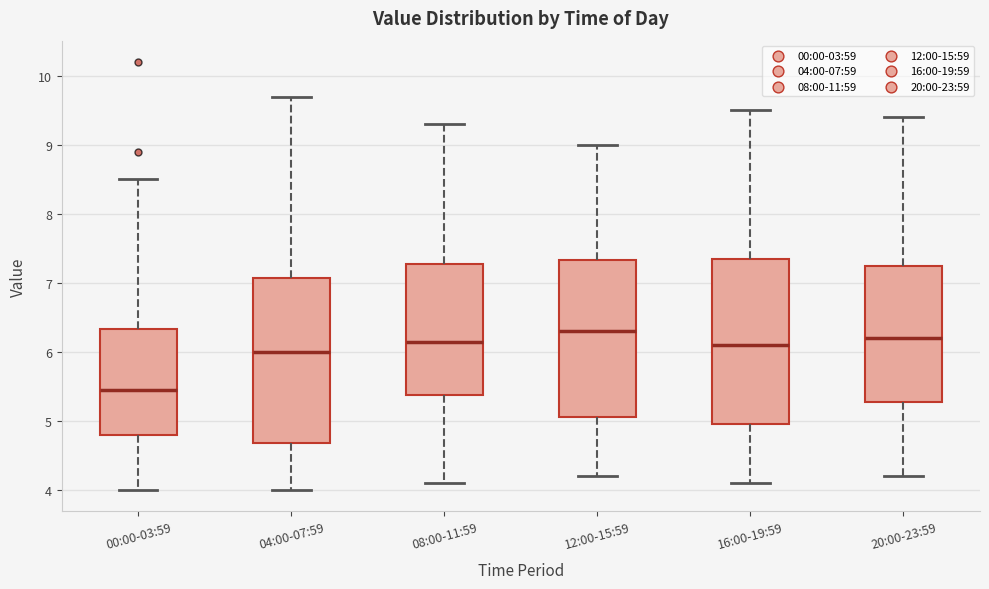

Where does the median line of the box for 04:00-07:59 sit on the y-axis? The values are not printed on the chart, so give them approximately, as read against the axis.

6.0